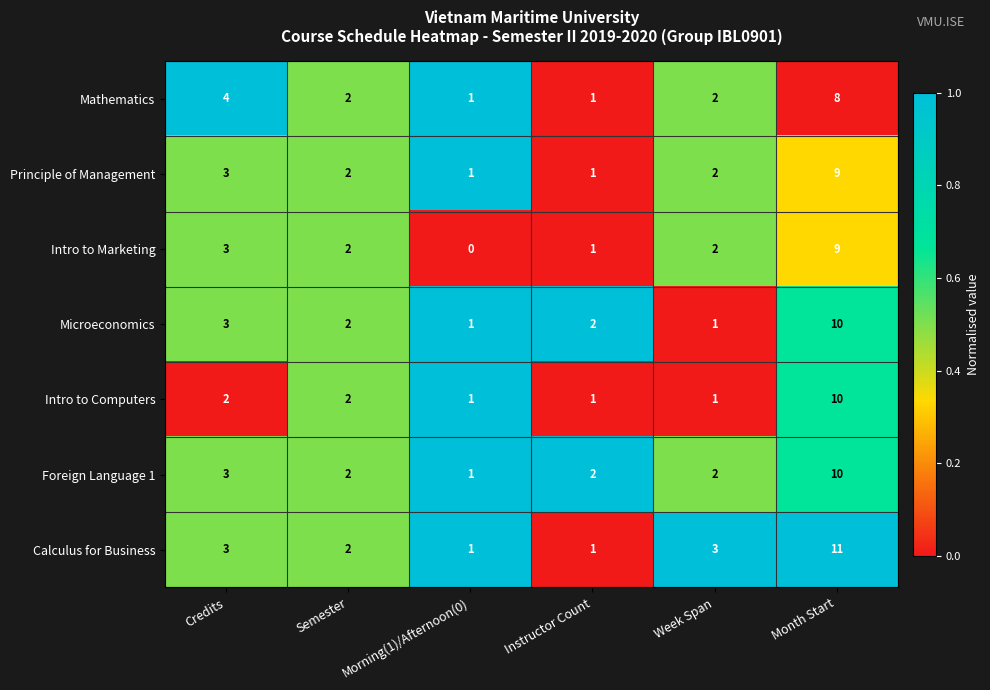

What is the average value of the Mathematics series?

3